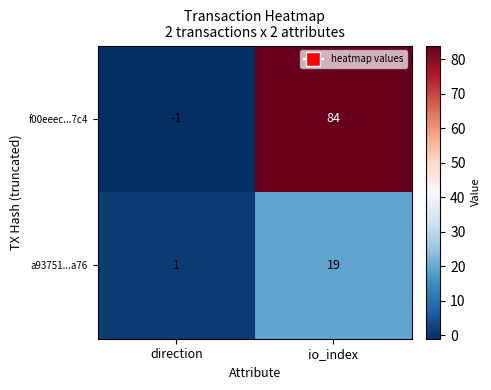

Which series has the largest total across all categories?

f00eeec...7c4